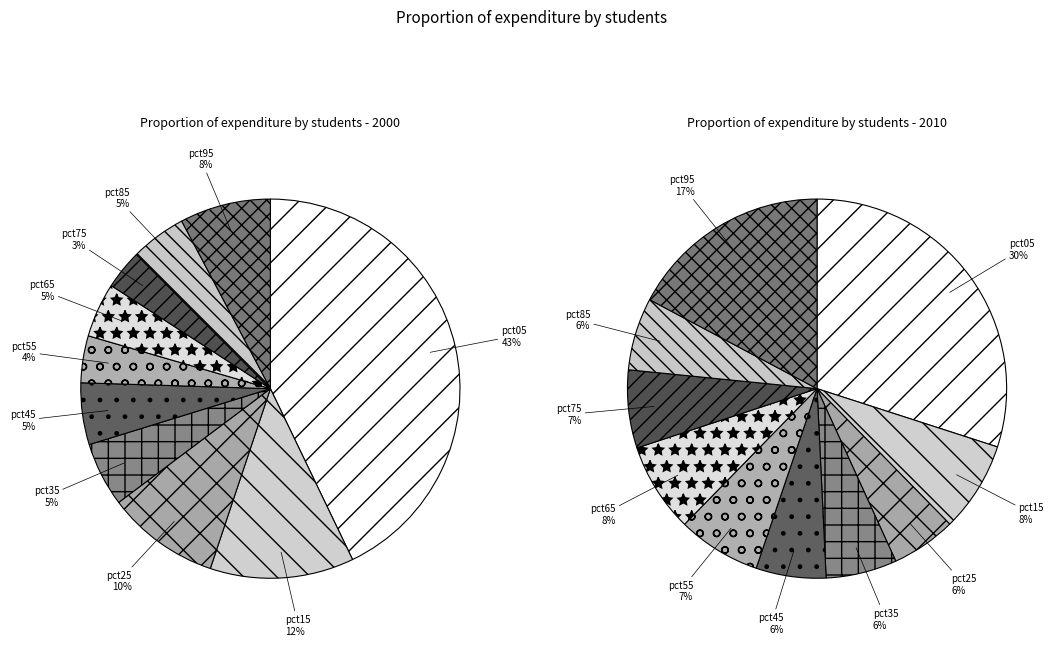

How many segments does this pie chart have?

10